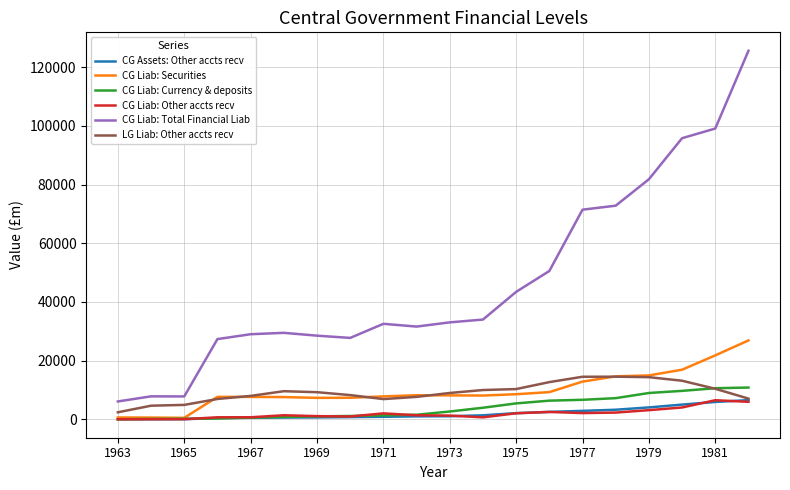

What is the maximum value shown in the chart?

125626